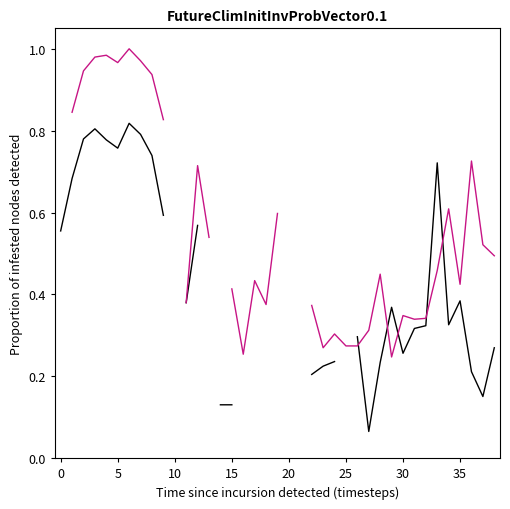

True or false: col_1 has a value of 0.7 at 12.

True